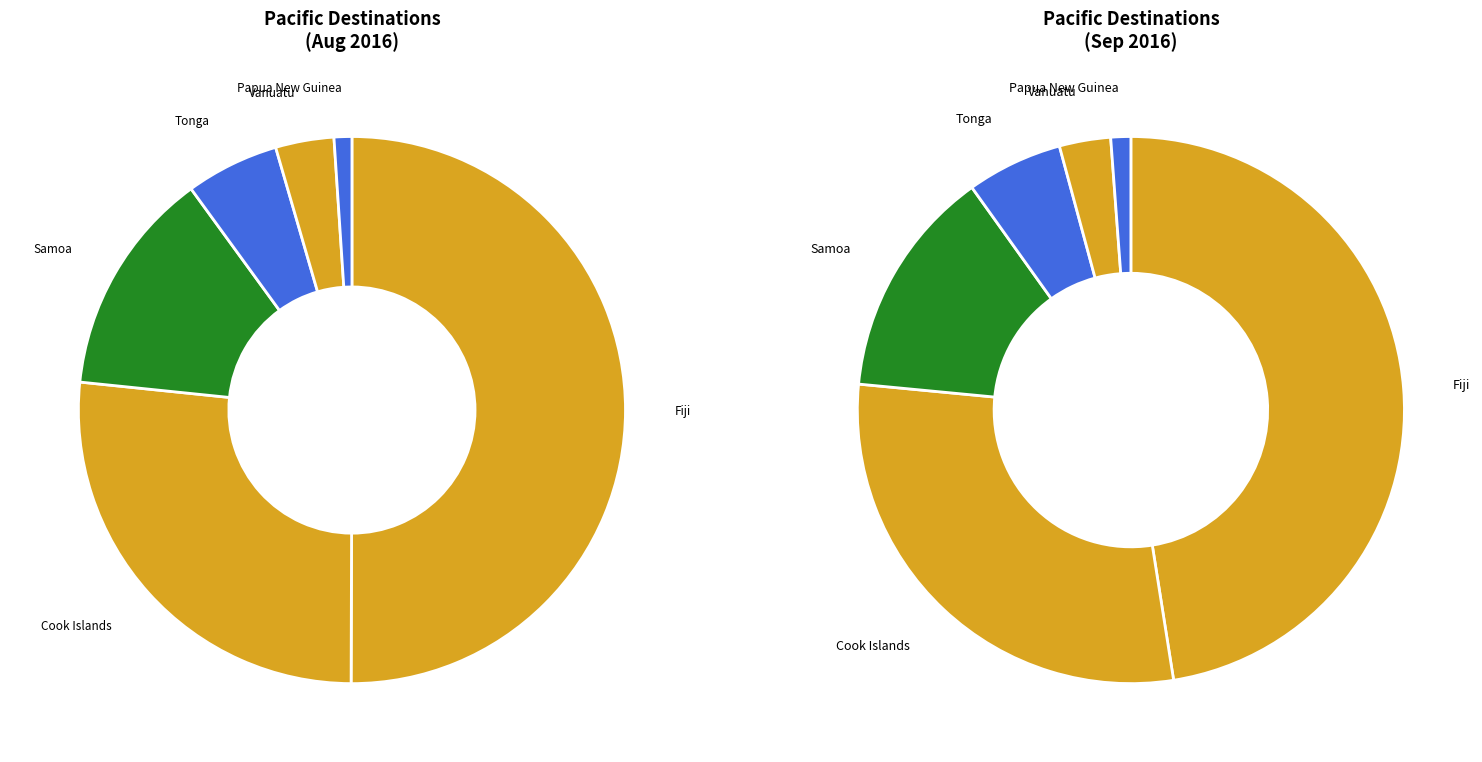

How much of the chart is everything except Samoa?

86.6%